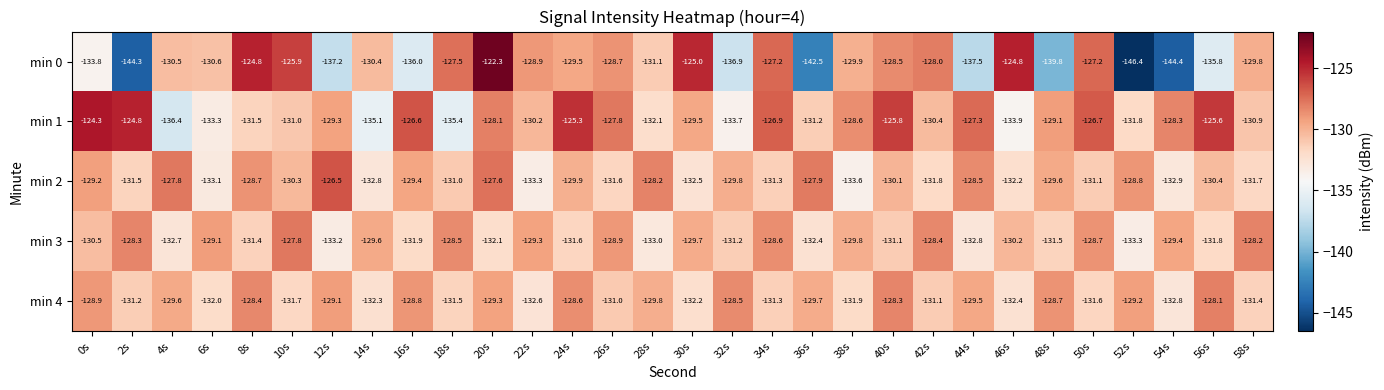

Is it true that min 1 equals -71.7 at 22s?

False